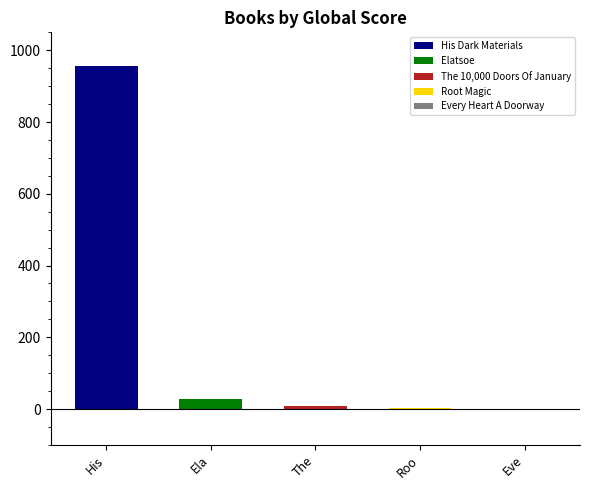

Approximately how many times larger is the value at His Dark Materials compared to Every Heart A Doorway?

957.0